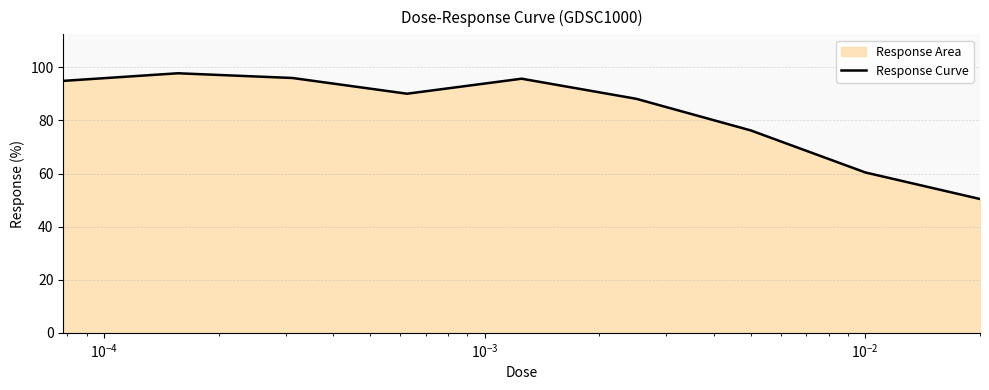

What is the maximum value shown in the chart?

97.8